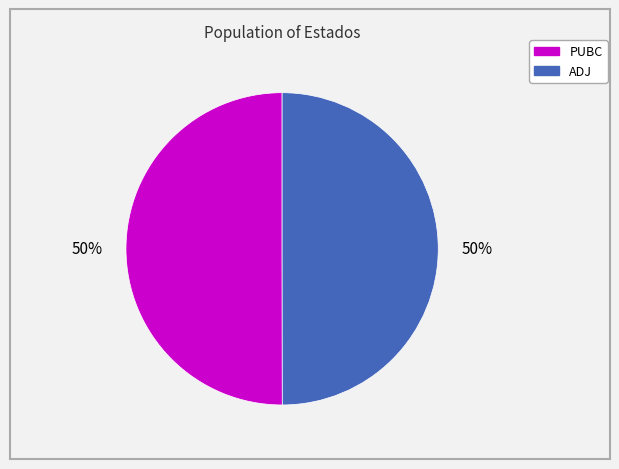

What is the ratio of the value at ADJ to the value at PUBC?

1.0